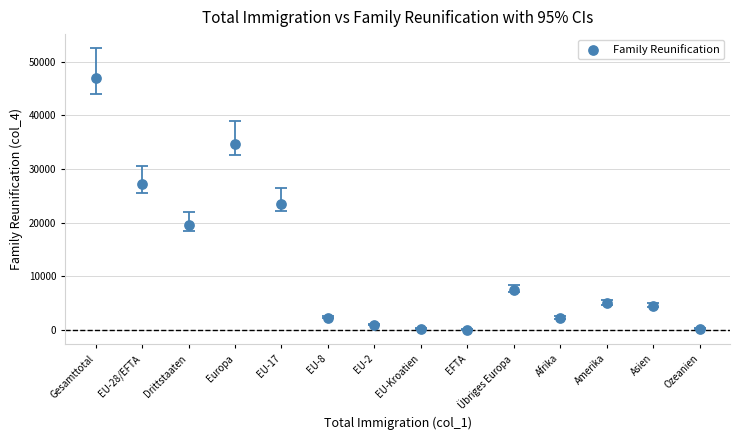

What is the range of Y values (max minus min)?

46796